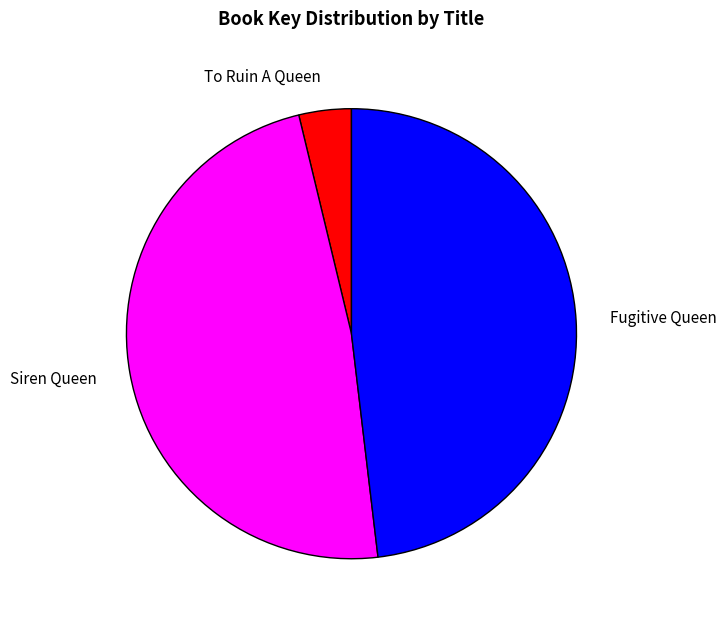

What is the smallest slice in the pie chart?

To Ruin A Queen